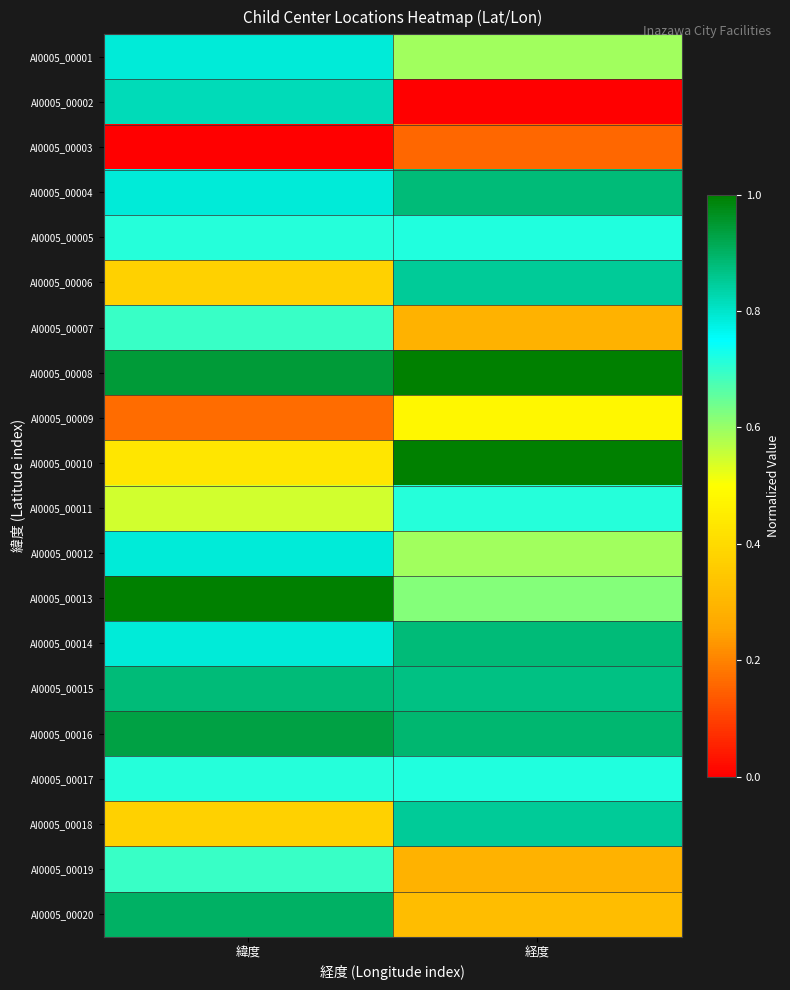

Between 緯度 and 経度, which series saw the biggest shift?

AI0005_00002